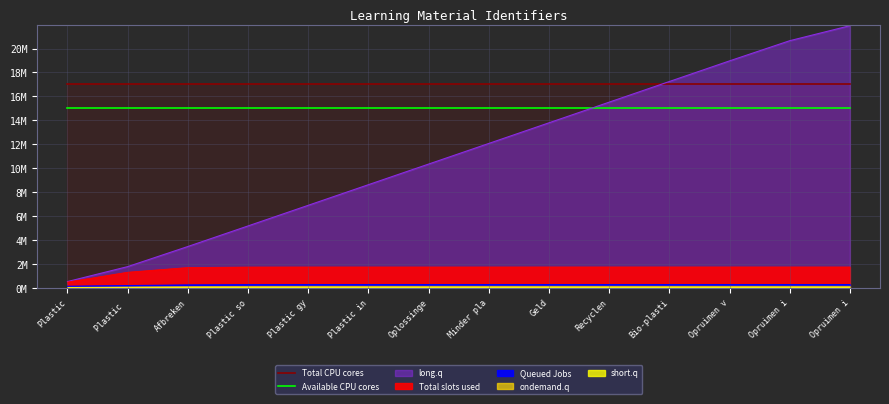

What is the approximate value of Total CPU cores at Bio-plasti?

17000000